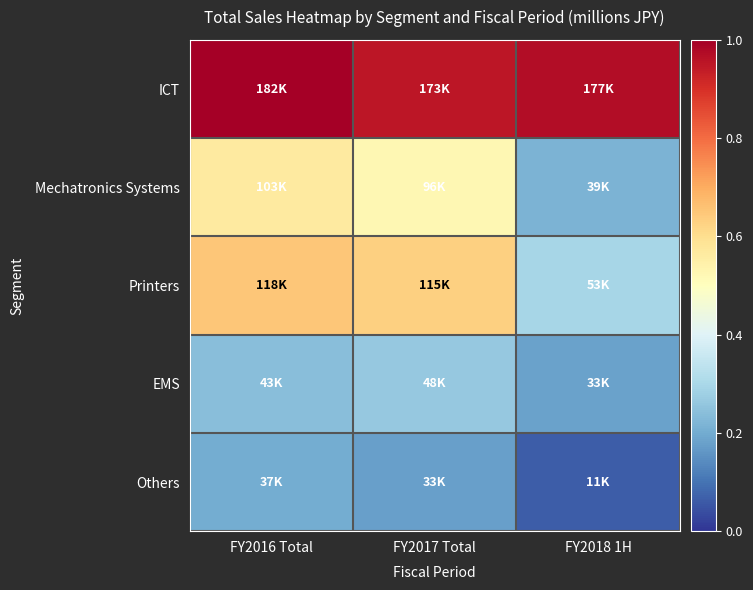

Between FY2017 Total and FY2018 1H, which series saw the biggest shift?

Printers